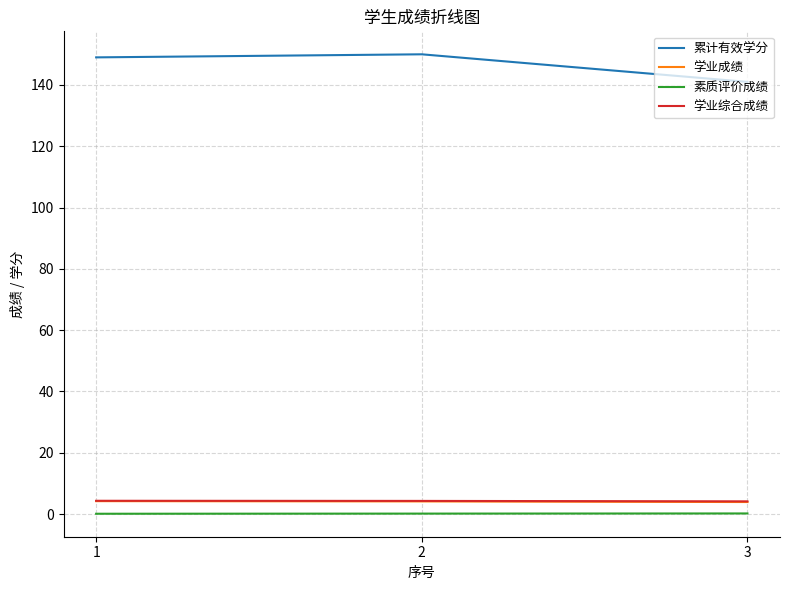

What is the maximum value shown in the chart?

150.0